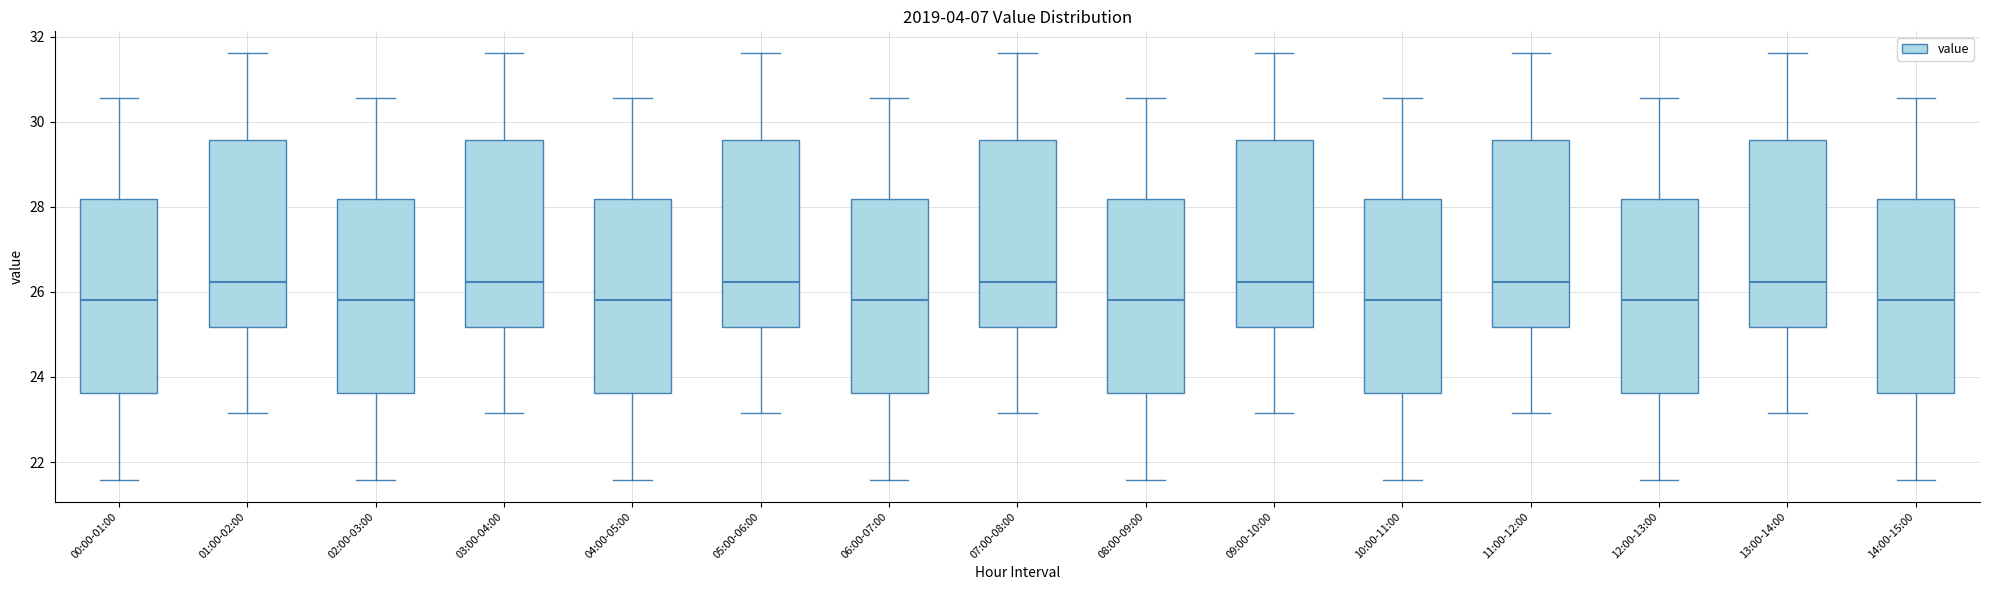

Reading left to right, transcribe this box plot: for each box, give where its median line is, the range the box spans, and where its two whiskers end, as read against the y-axis. The values are not printed on the chart, so give them approximately, as read against the axis.

00:00-01:00: median 25.8, box 23.6 to 28.2, whiskers 21.6 to 30.6
01:00-02:00: median 26.2, box 25.2 to 29.6, whiskers 23.2 to 31.6
02:00-03:00: median 25.8, box 23.6 to 28.2, whiskers 21.6 to 30.6
03:00-04:00: median 26.2, box 25.2 to 29.6, whiskers 23.2 to 31.6
04:00-05:00: median 25.8, box 23.6 to 28.2, whiskers 21.6 to 30.6
05:00-06:00: median 26.2, box 25.2 to 29.6, whiskers 23.2 to 31.6
06:00-07:00: median 25.8, box 23.6 to 28.2, whiskers 21.6 to 30.6
07:00-08:00: median 26.2, box 25.2 to 29.6, whiskers 23.2 to 31.6
08:00-09:00: median 25.8, box 23.6 to 28.2, whiskers 21.6 to 30.6
09:00-10:00: median 26.2, box 25.2 to 29.6, whiskers 23.2 to 31.6
10:00-11:00: median 25.8, box 23.6 to 28.2, whiskers 21.6 to 30.6
11:00-12:00: median 26.2, box 25.2 to 29.6, whiskers 23.2 to 31.6
12:00-13:00: median 25.8, box 23.6 to 28.2, whiskers 21.6 to 30.6
13:00-14:00: median 26.2, box 25.2 to 29.6, whiskers 23.2 to 31.6
14:00-15:00: median 25.8, box 23.6 to 28.2, whiskers 21.6 to 30.6